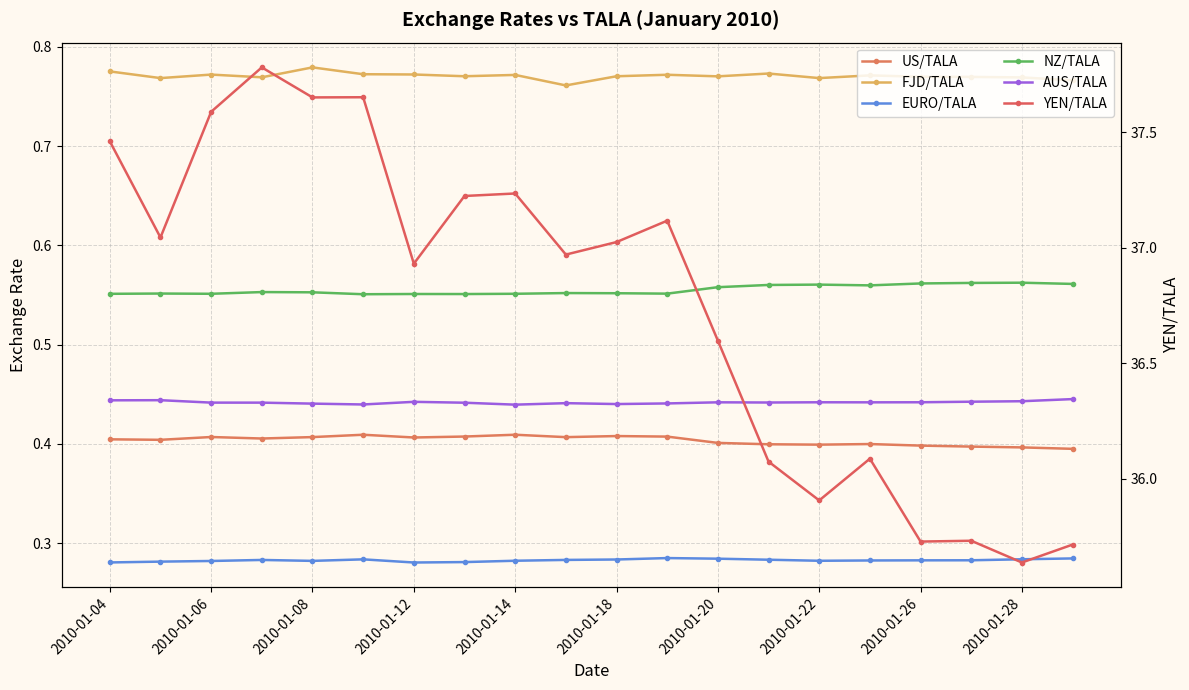

What is the average value of the FJD/TALA series?

0.8